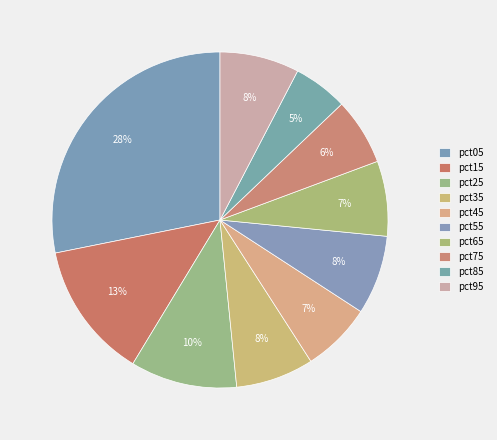

How many segments does this pie chart have?

10